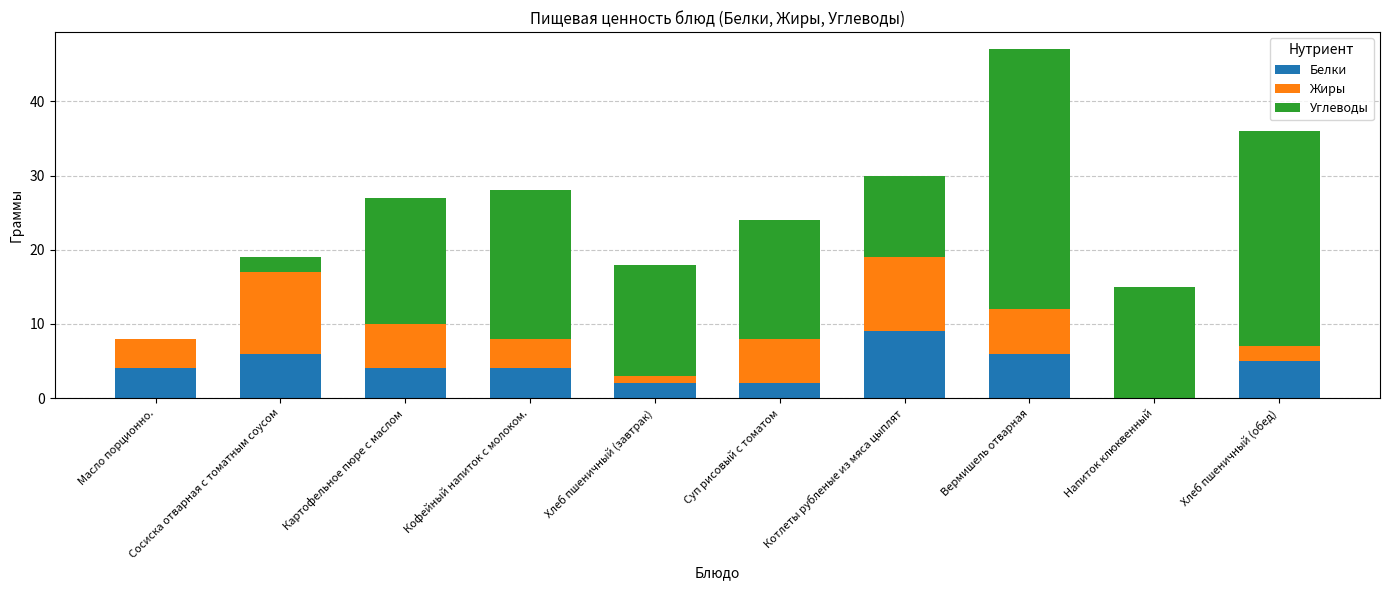

The value of Белки at Масло порционно. is 6. True or false?

False